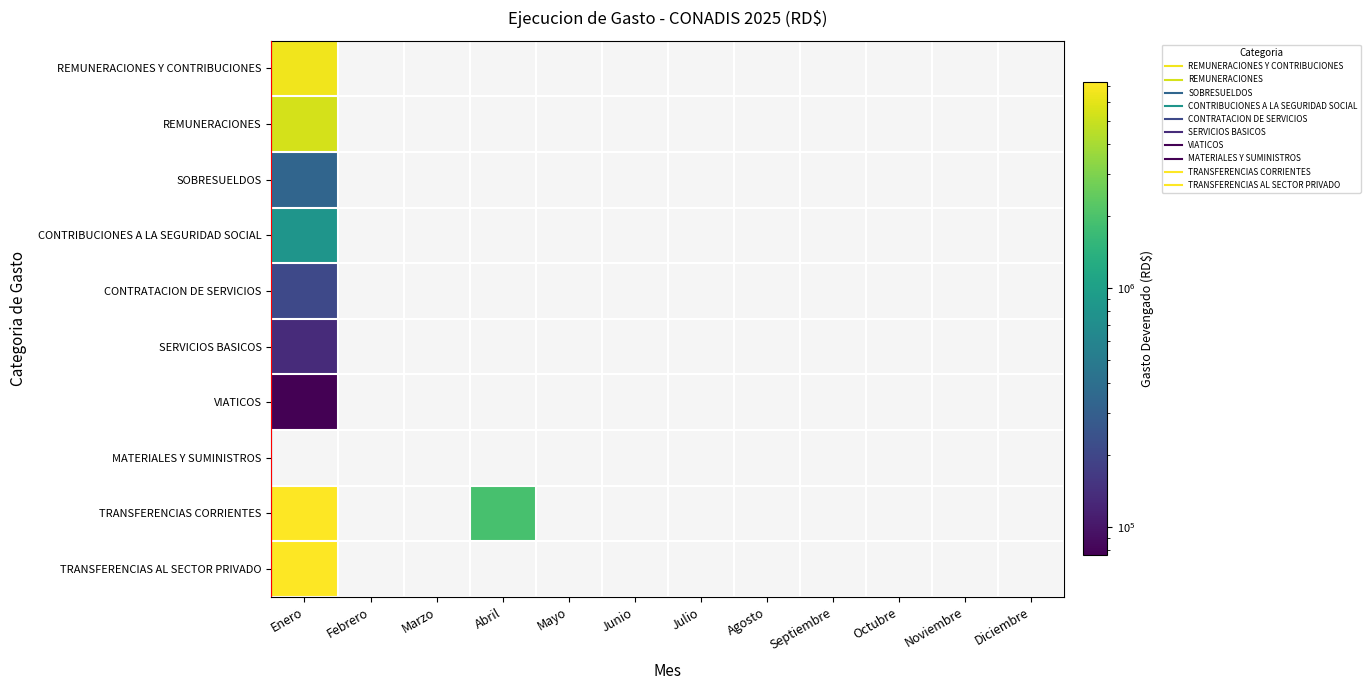

Which series has the widest spread of values?

TRANSFERENCIAS CORRIENTES